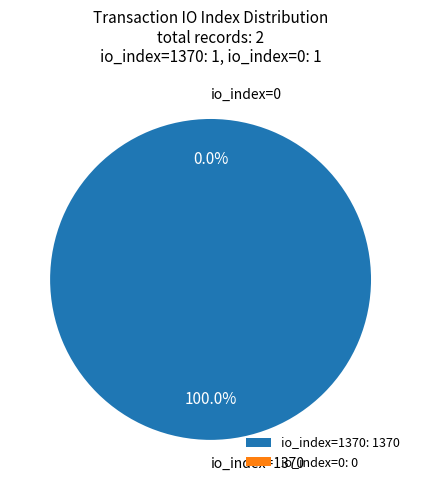

Which slice is the largest?

io_index=1370 (direction=-1)